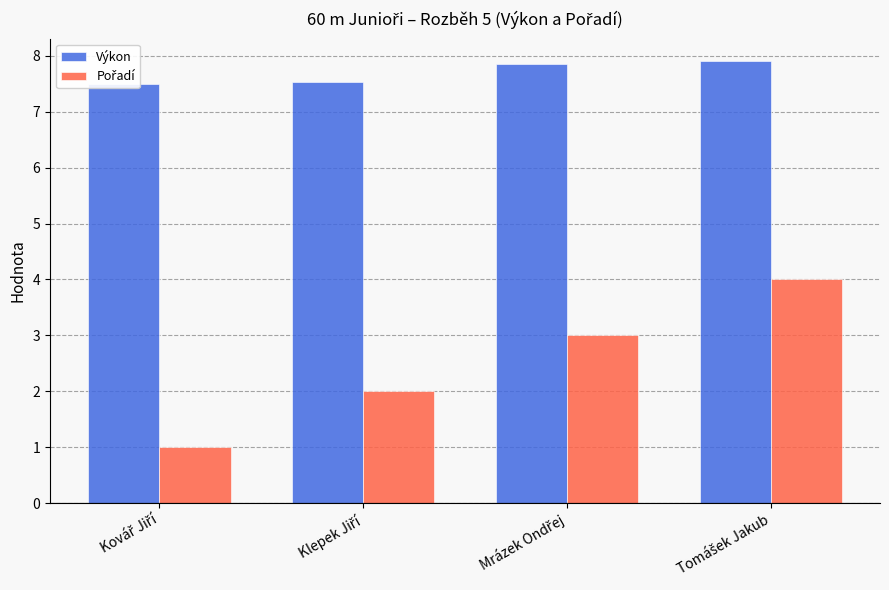

At which label is Výkon closest to 7?

Kovář Jiří